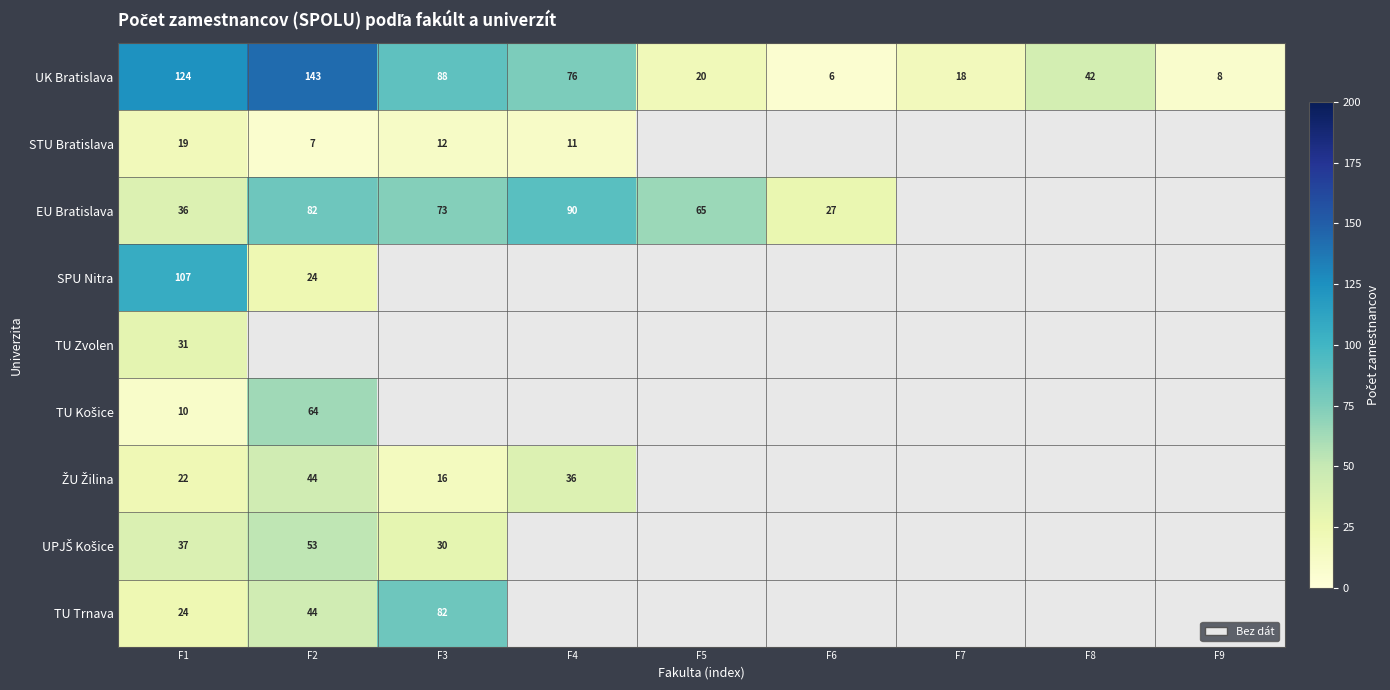

Which category has the lowest value across all series?

F6